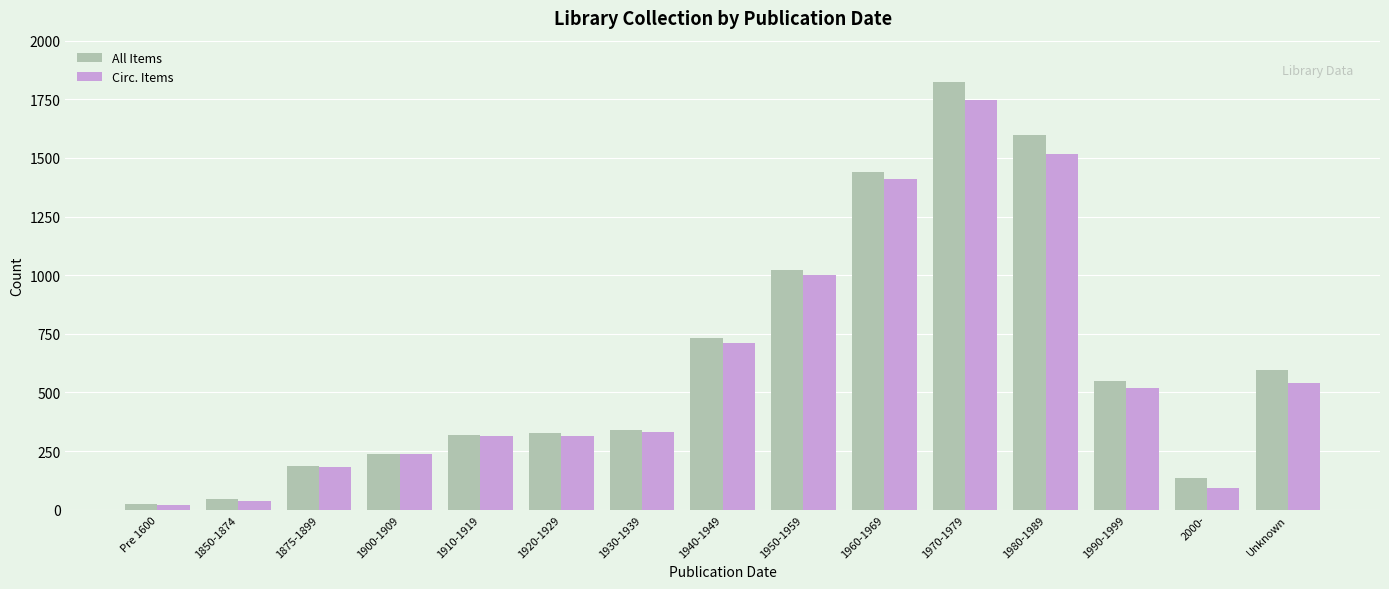

Which category has the highest value across all series?

1970-1979